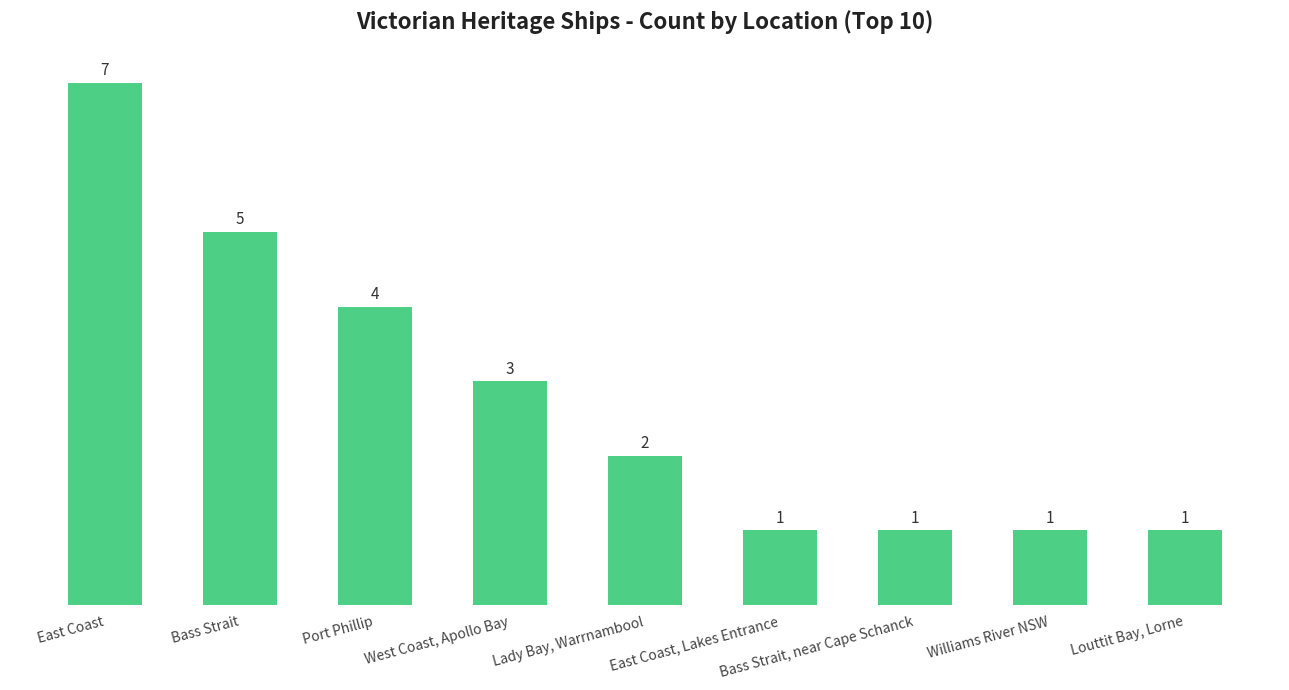

How many data points are less than 2?

4